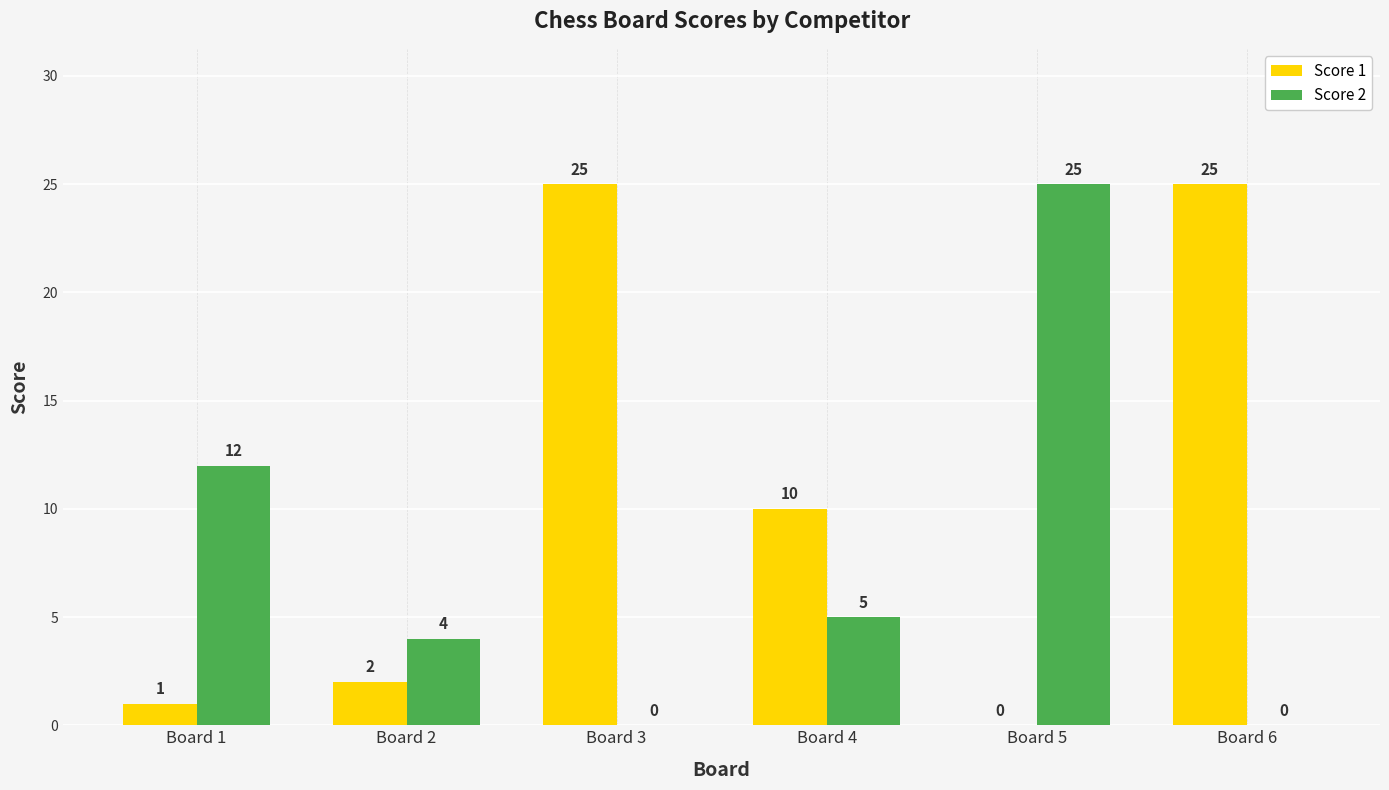

What is the average value of the Score 2 series?

8